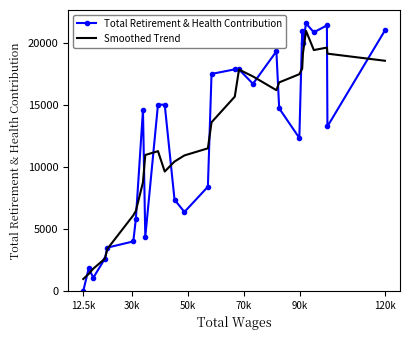

What is the maximum value for Smoothed Trend?

20945.2